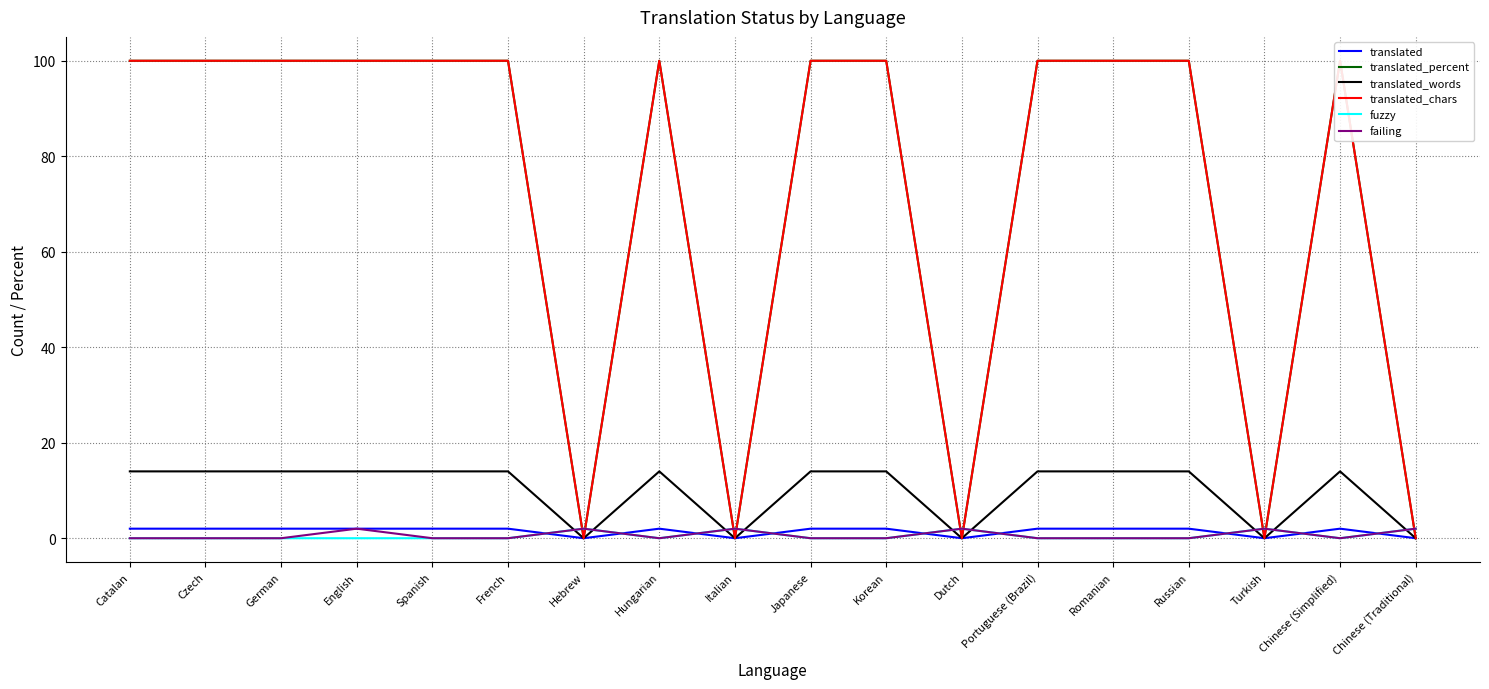

True or false: translated_percent and failing intersect in this chart.

True